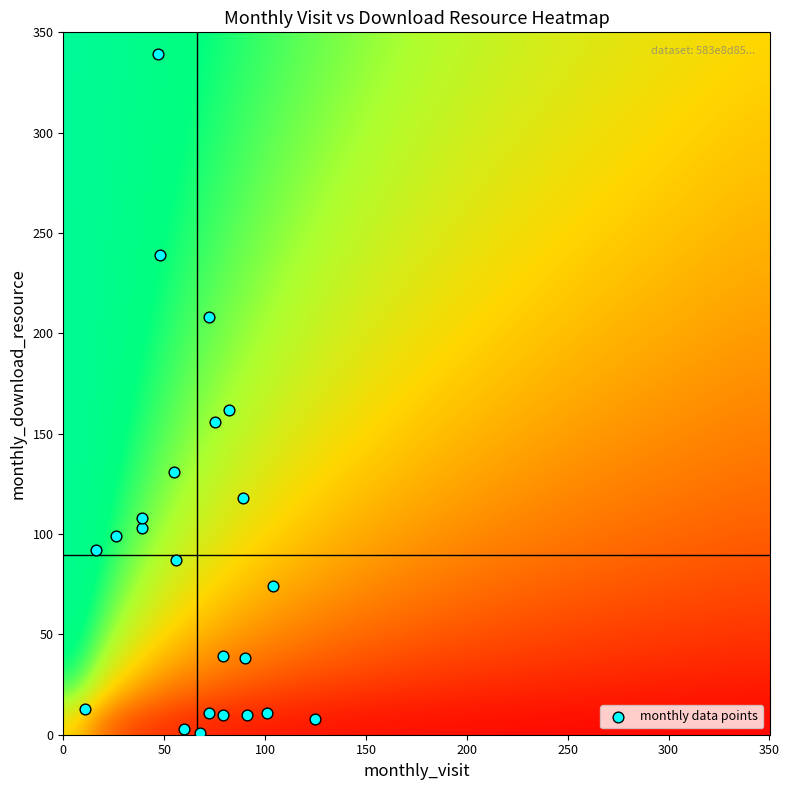

What is the range of Y values (max minus min)?

338